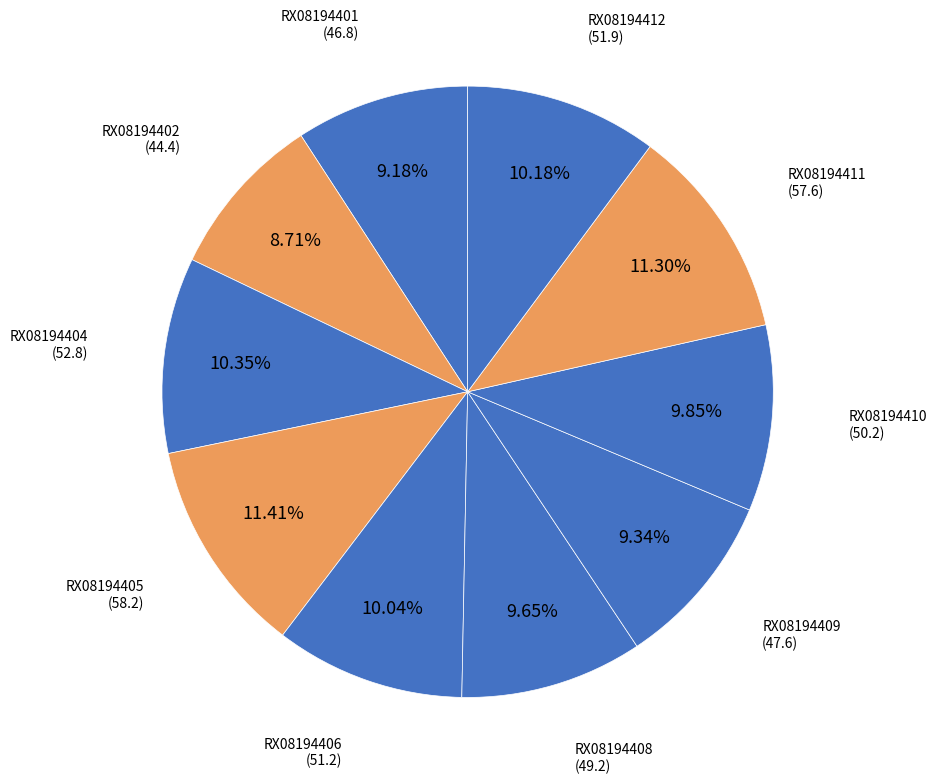

True or false: RX08194404 accounts for 1% of the total.

False